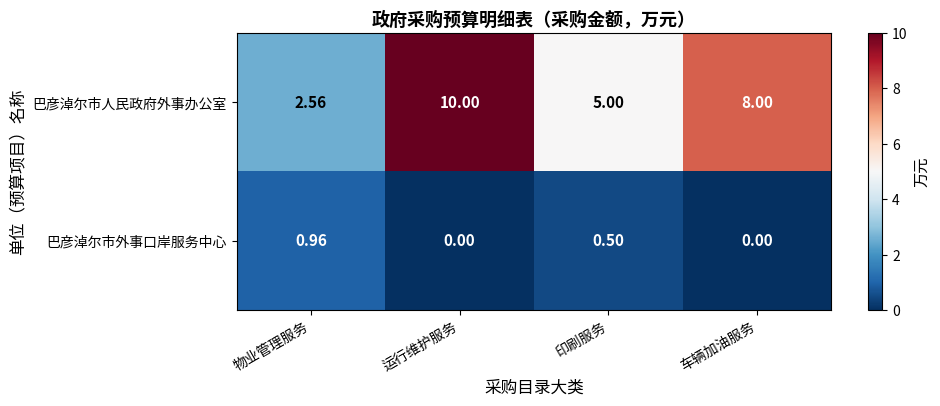

At 印刷服务, list the series in order from largest to smallest.

巴彦淖尔市人民政府外事办公室, 巴彦淖尔市外事口岸服务中心